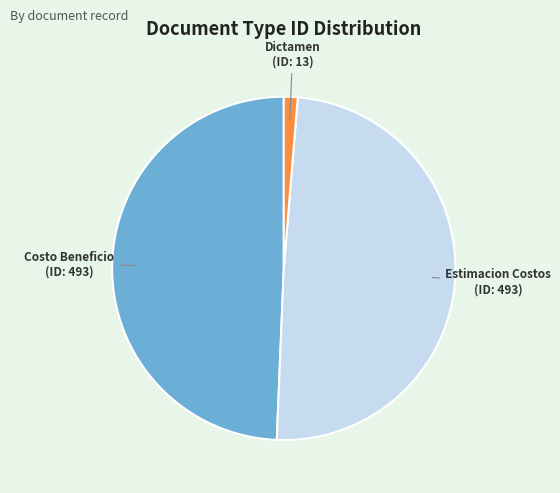

Is there a majority slice in this chart?

No